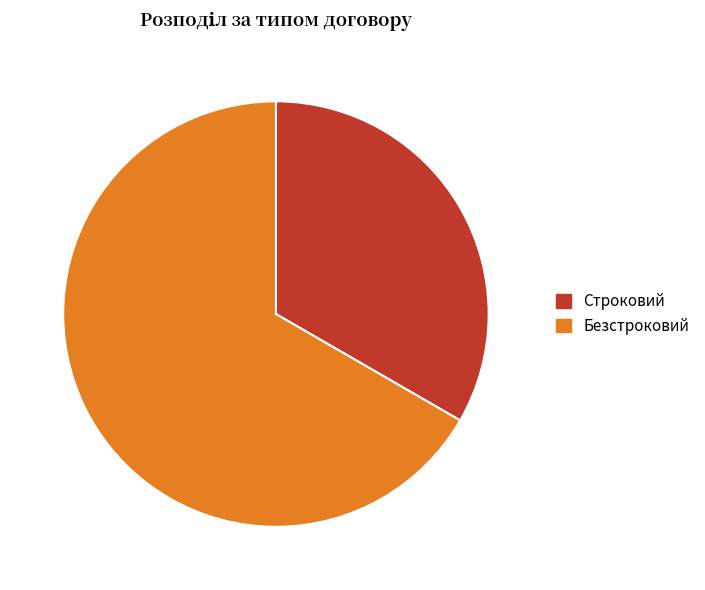

How many slices are in this pie chart?

2